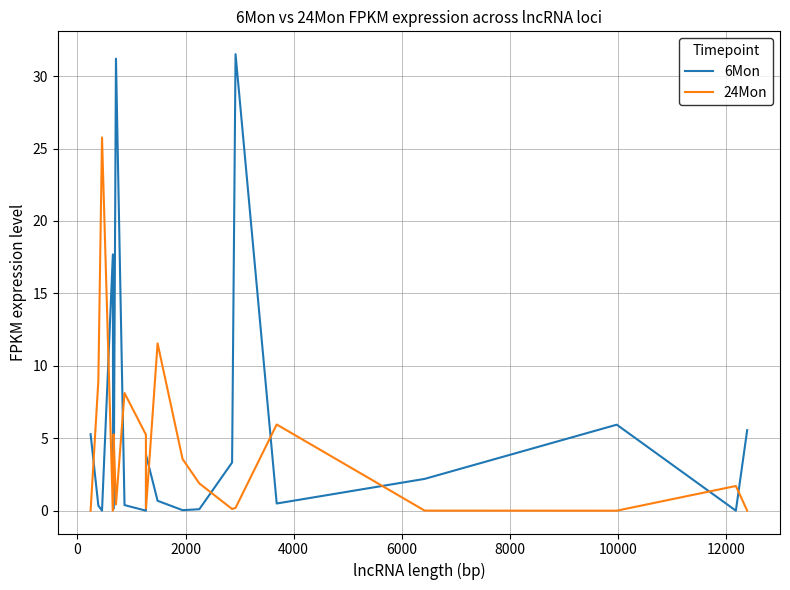

What is the difference between the maximum and minimum values in the 24Mon series?

25.8